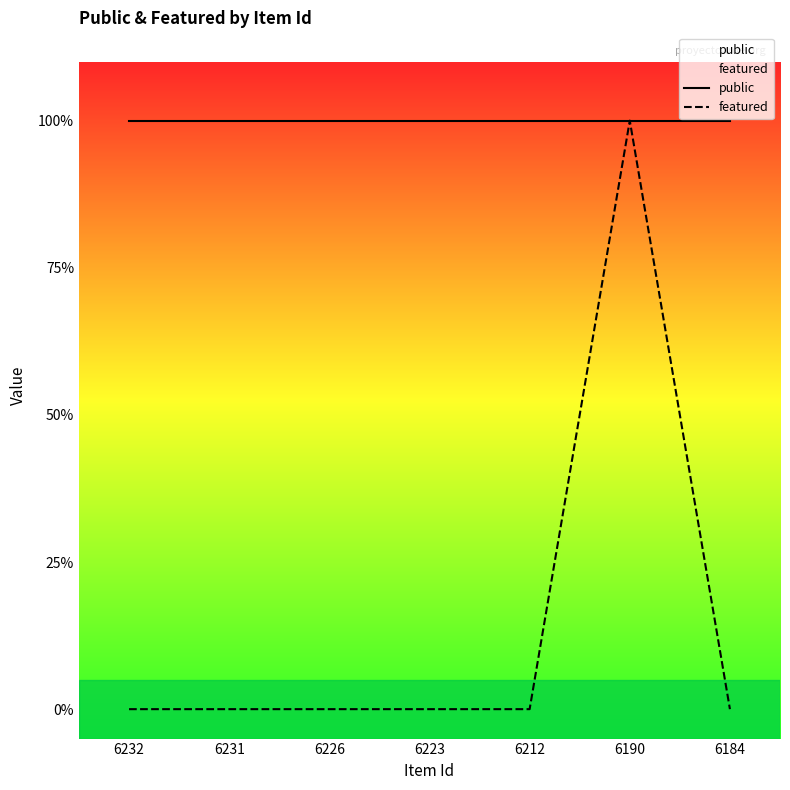

True or false: featured and public cross at least once.

False